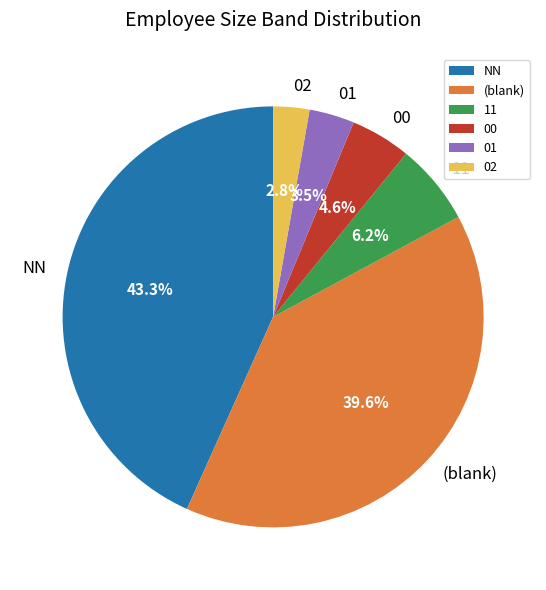

Do 02 and 00 together represent more than half of the pie?

No